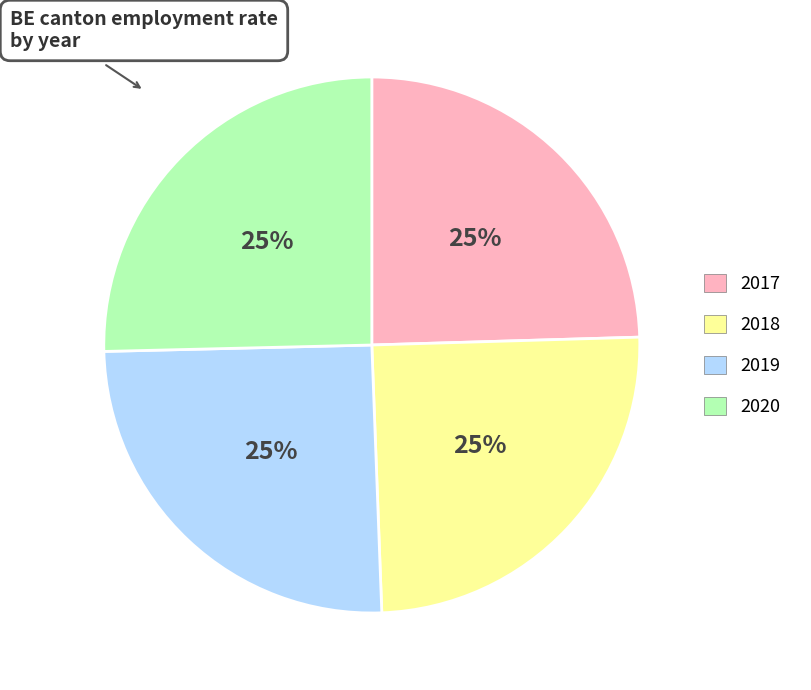

Is it true that 2020 is 15% of the pie?

False